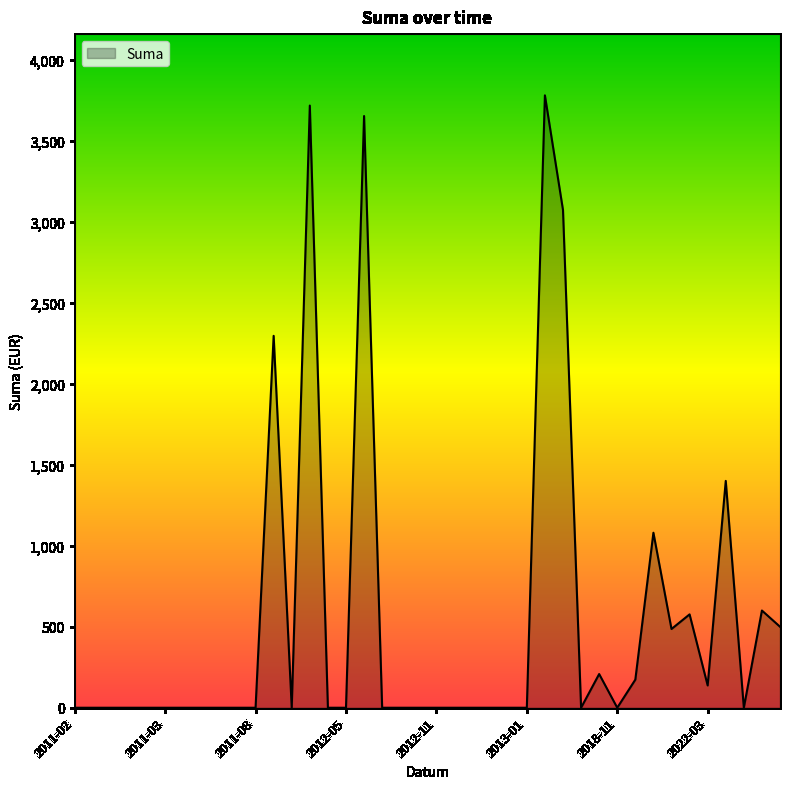

What is the difference between the maximum and minimum values?

3779.4